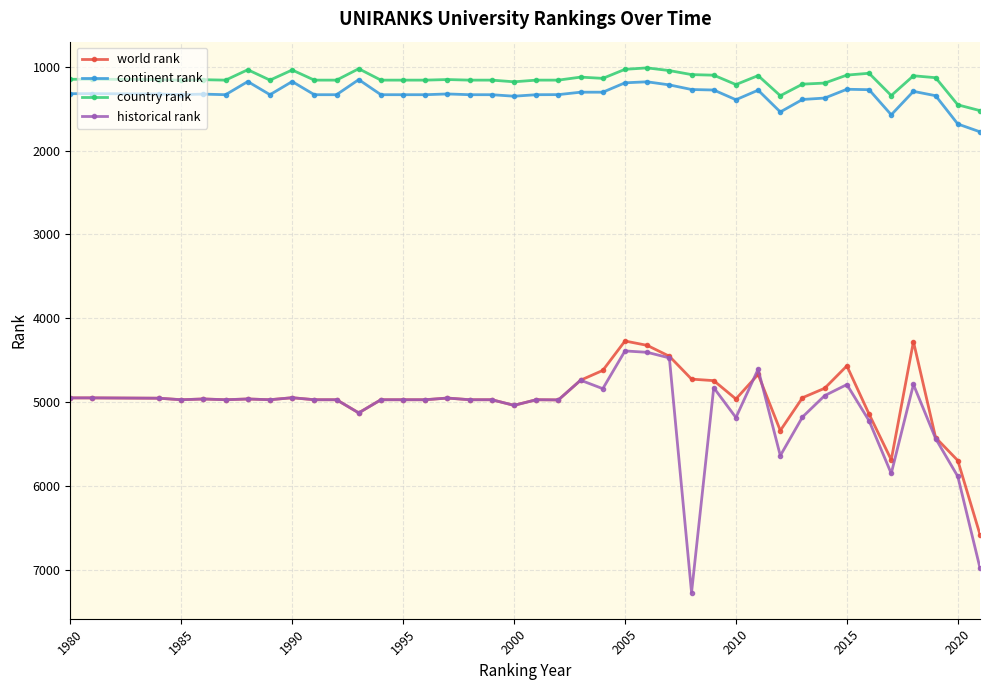

What is the value of the continent rank point at the 3rd from the left?

1324.0